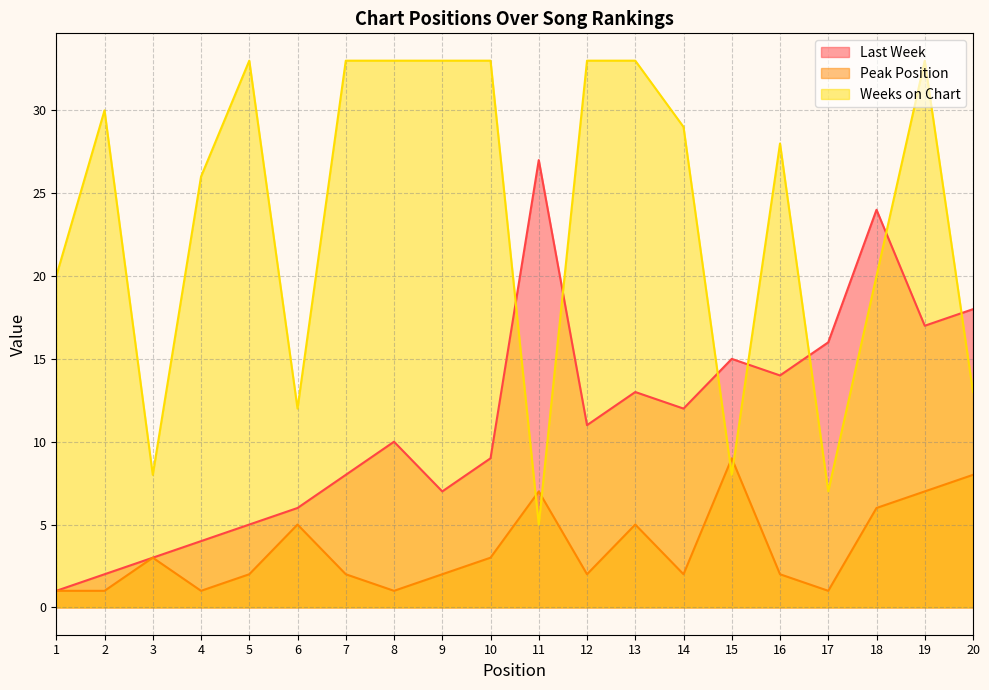

What value does the Peak Position series have at 19?

7